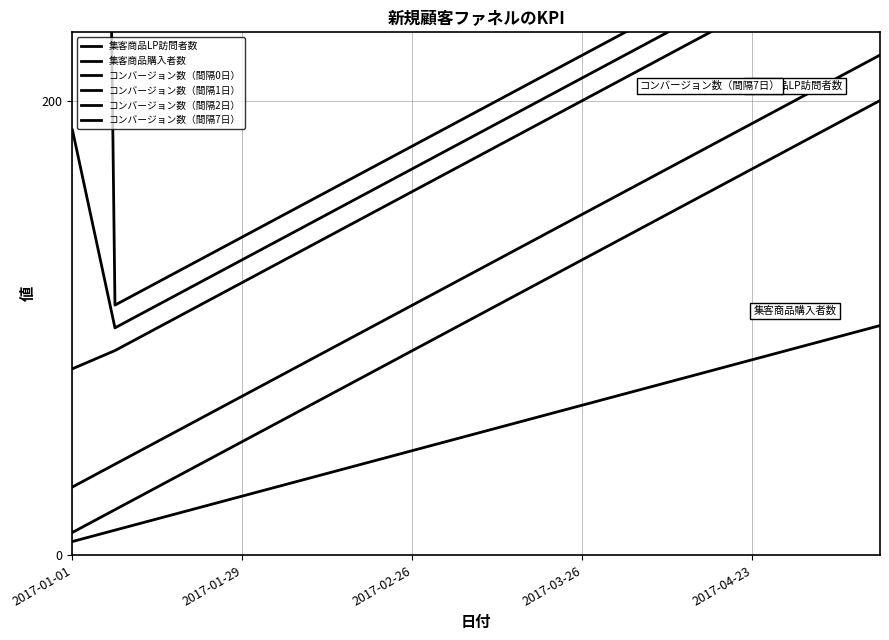

Rank the series at 2017-04-23 from lowest to highest value.

集客商品購入者数, 集客商品LP訪問者数, コンバージョン数（間隔7日）, コンバージョン数（間隔2日）, コンバージョン数（間隔1日）, コンバージョン数（間隔0日）